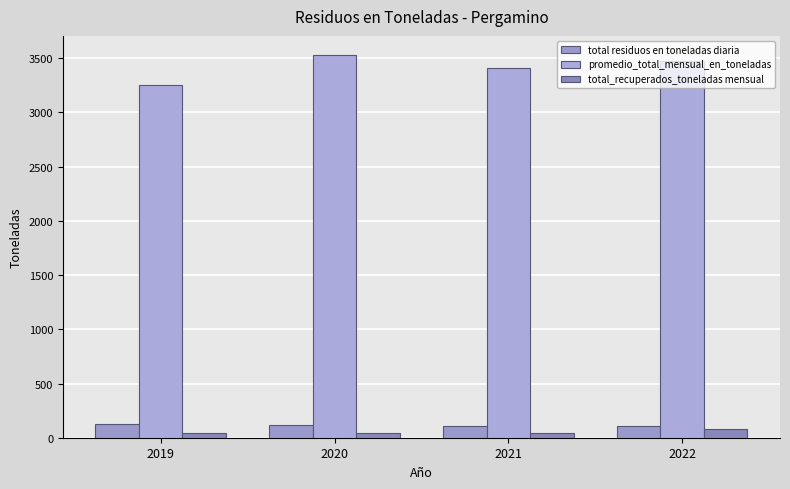

What is the difference between the highest and lowest values at 2019?

3210